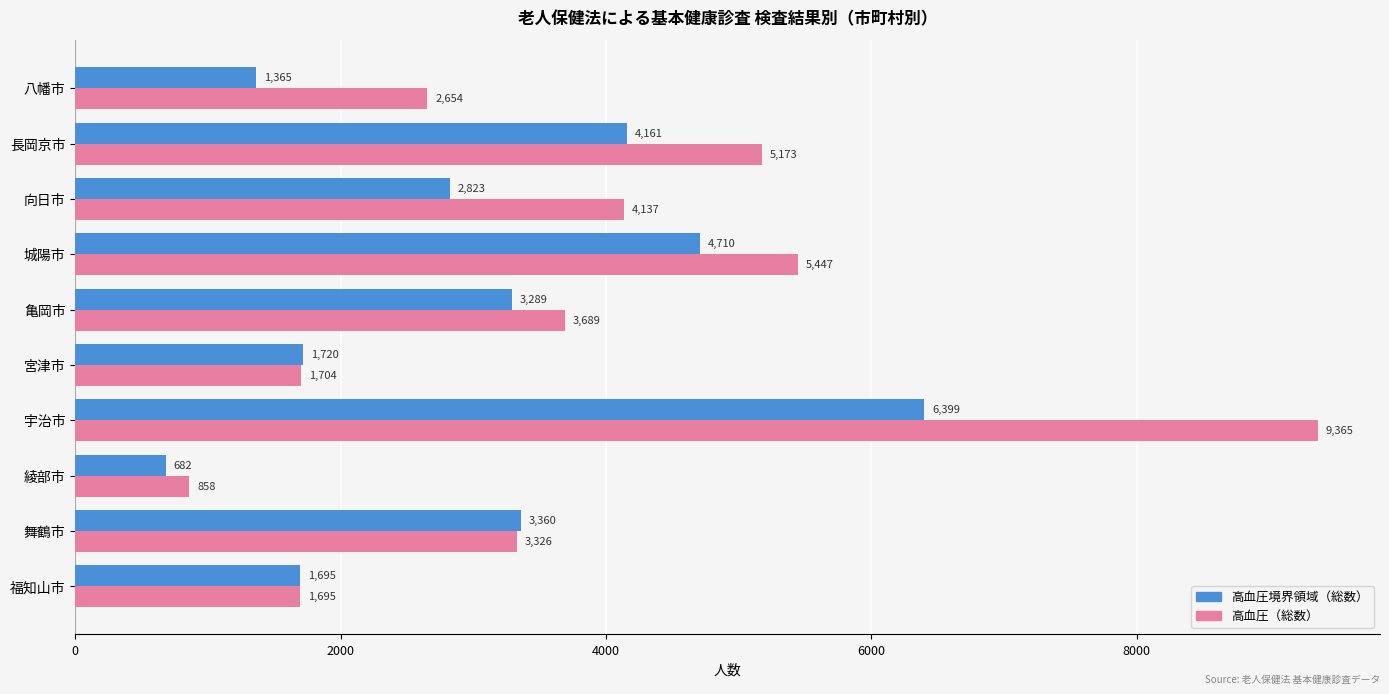

List the series in order of their peak value, lowest first.

高血圧境界領域（総数）, 高血圧（総数）